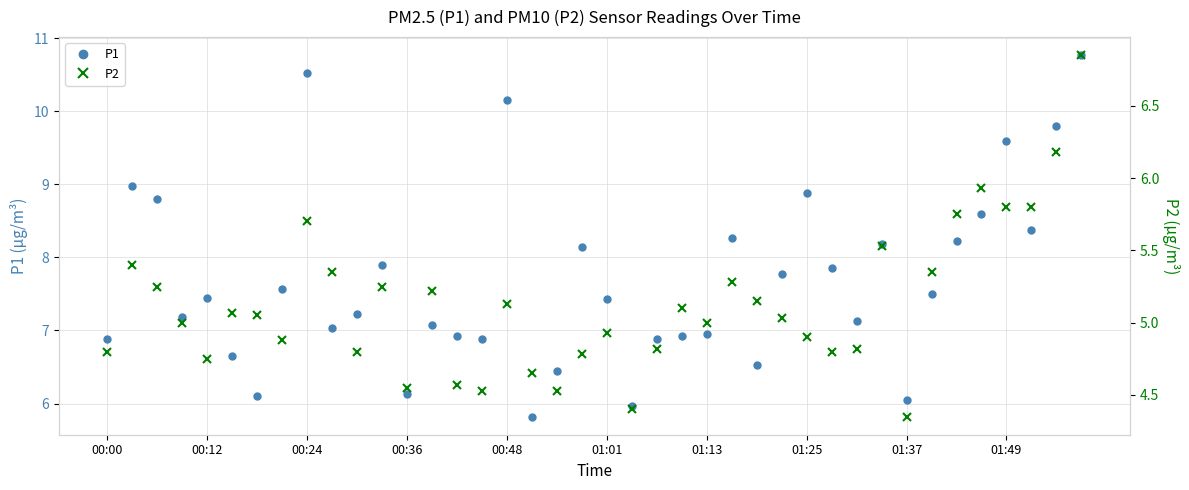

Reading right to left, transcribe all the data shown in this chart.

P1: 10.8	9.8	8.4	9.6	8.6	8.2	7.5	6.0	8.2	7.1	7.8	8.9	7.8	6.5	8.3	7.0	6.9	6.9	6.0	7.4	8.2	6.5	5.8	10.2	6.9	6.9	7.1	6.1	7.9	7.2	7.0	10.5	7.6	6.1	6.7	7.5	7.2	8.8	9.0	6.9
P2: 6.8	6.2	5.8	5.8	5.9	5.8	5.3	4.3	5.5	4.8	4.8	4.9	5.0	5.2	5.3	5.0	5.1	4.8	4.4	4.9	4.8	4.5	4.7	5.1	4.5	4.6	5.2	4.5	5.2	4.8	5.3	5.7	4.9	5.0	5.1	4.8	5.0	5.2	5.4	4.8